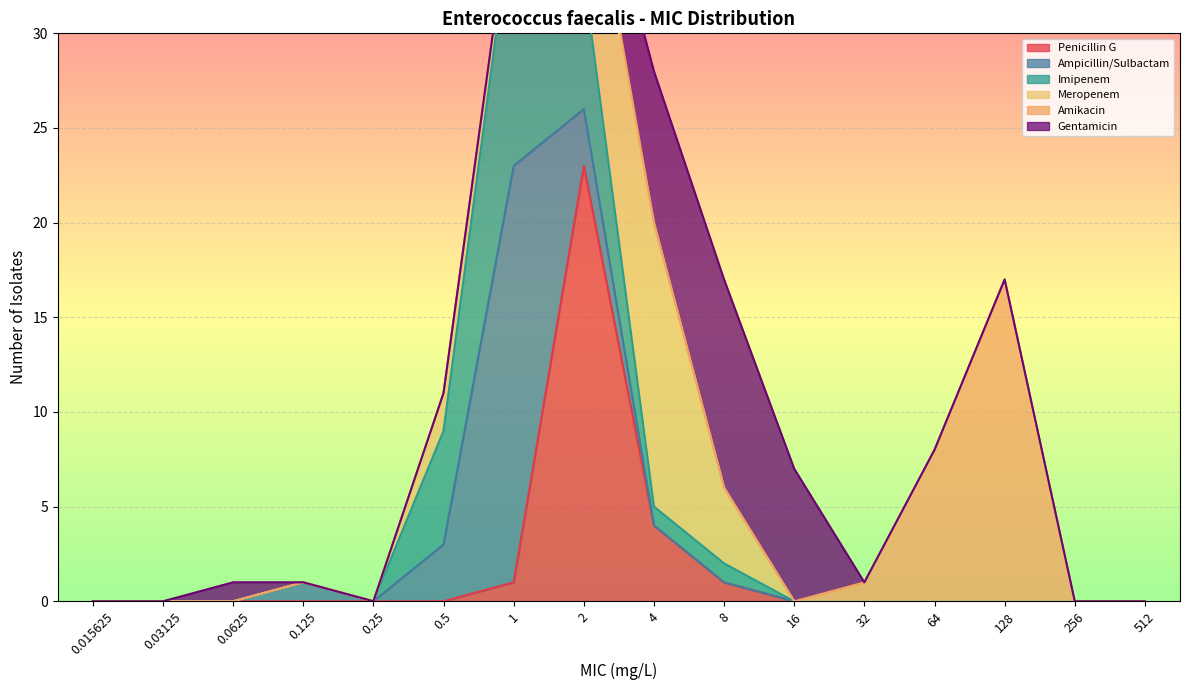

The value of Penicillin G at 0.125 is 0. True or false?

True